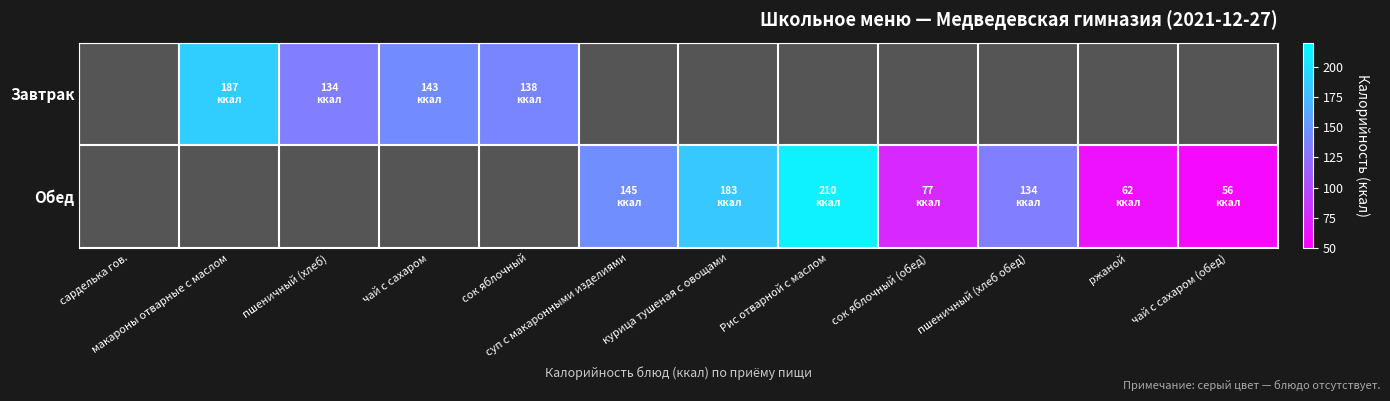

At which category is the sum across all series the highest?

Рис отварной с маслом